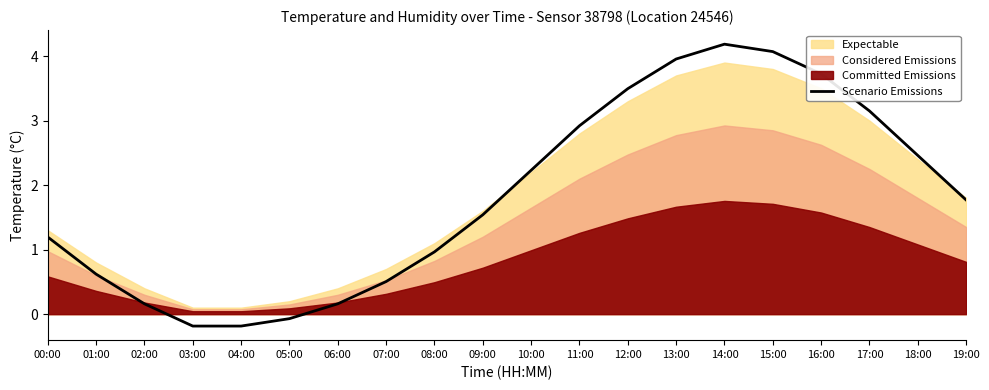

Does the chart have visible grid lines?

No